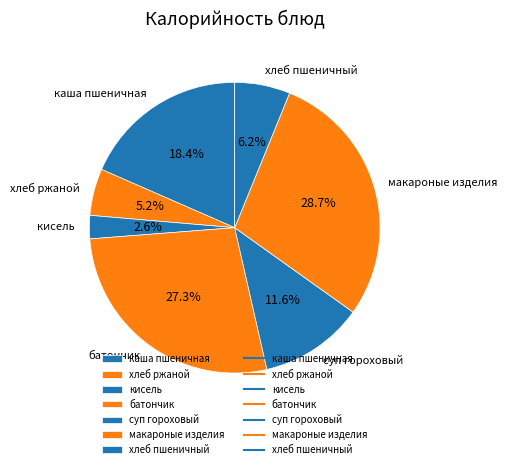

Approximately how many times larger is the value at хлеб пшеничный compared to каша пшеничная?

0.3